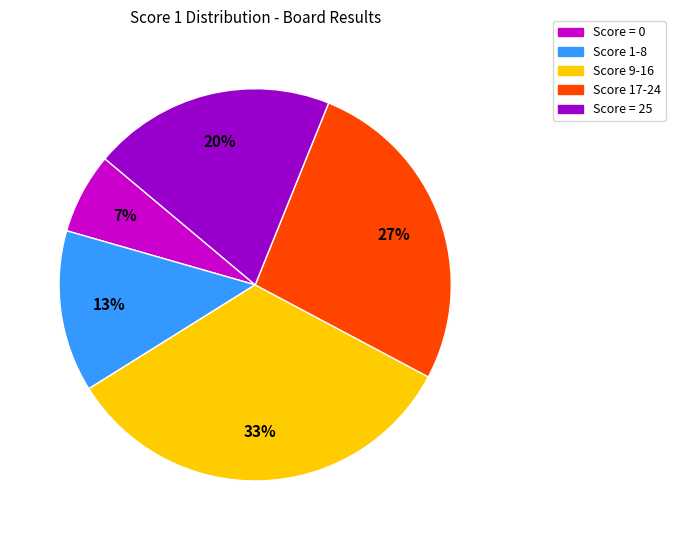

How many segments does this pie chart have?

5